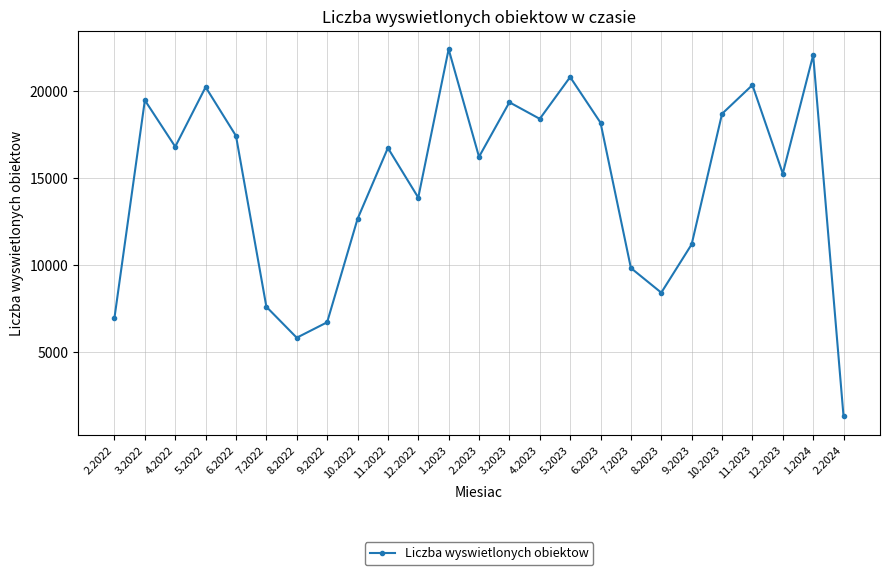

What is the value of the 4th point from the left?

20243